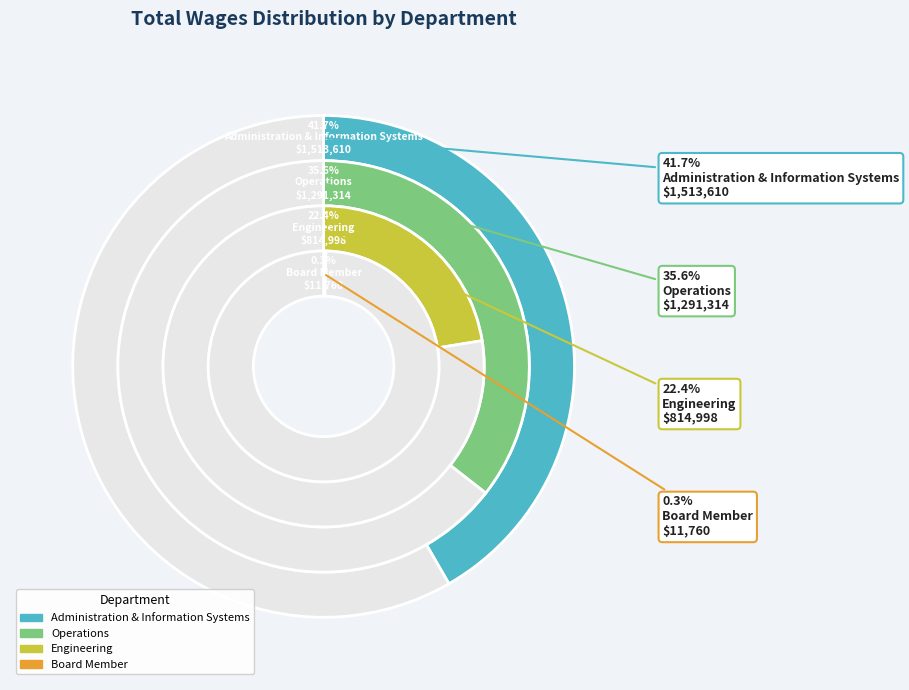

Which has a higher value, Operations or Board Member?

Operations